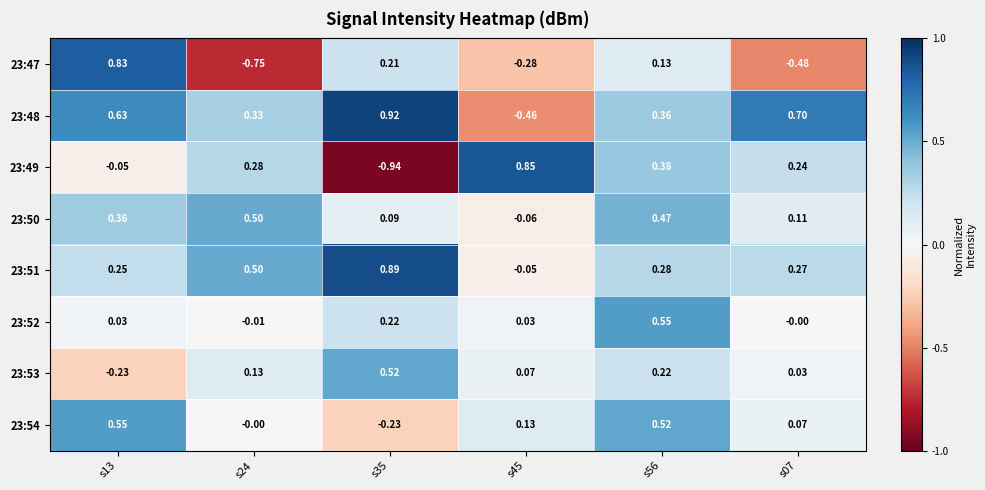

Is the value of 23:54 at s56 greater than the value of 23:52 at s07?

Yes